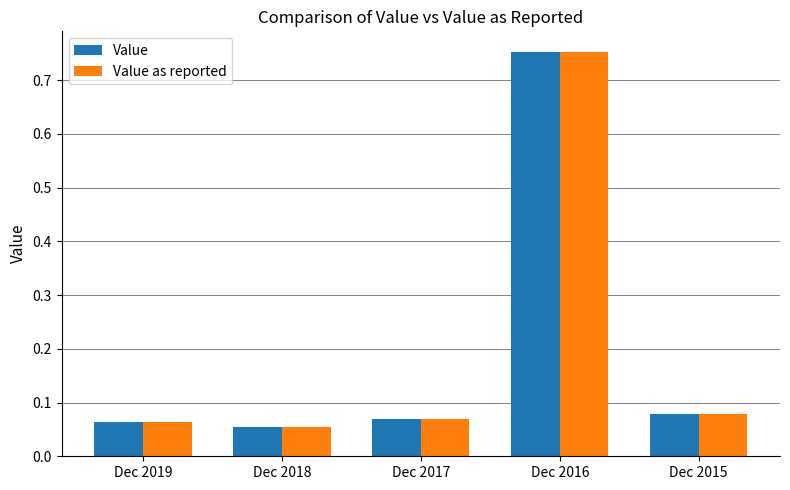

What are all the series names shown in the legend?

Value, Value as reported